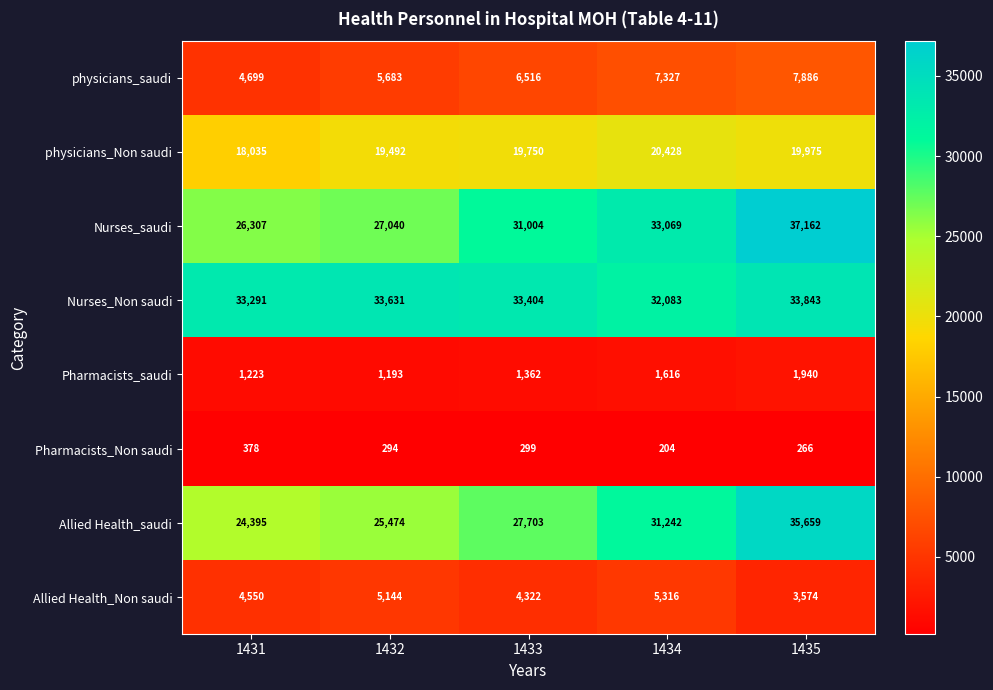

What is the difference between the Allied Health_saudi values at 1434 and 1432?

5768